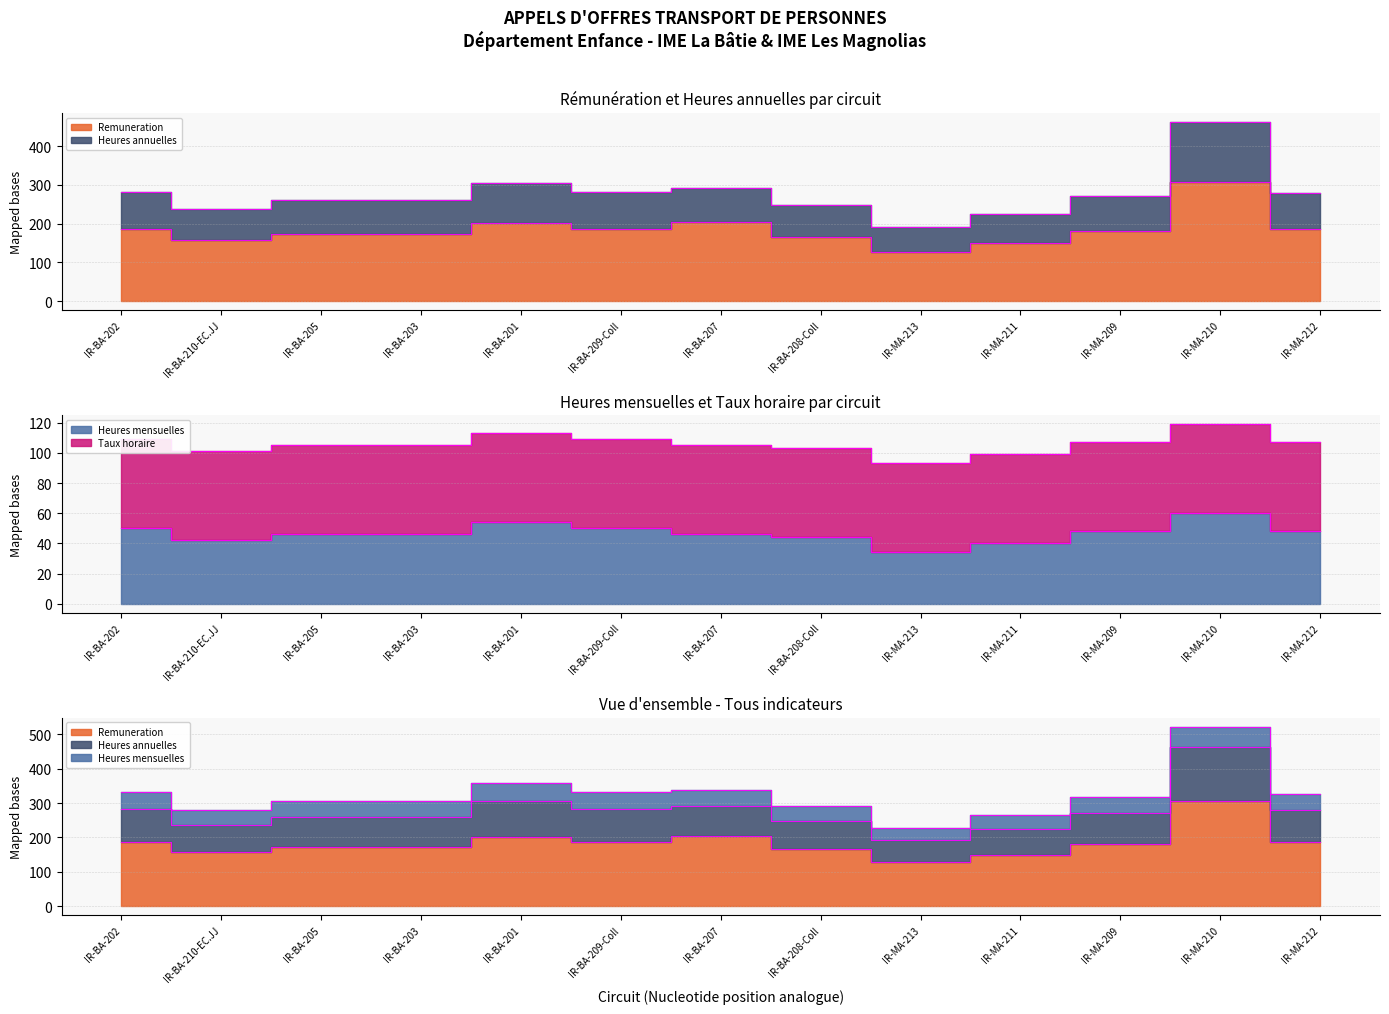

At which category is the sum across all series the highest?

IR-MA-210